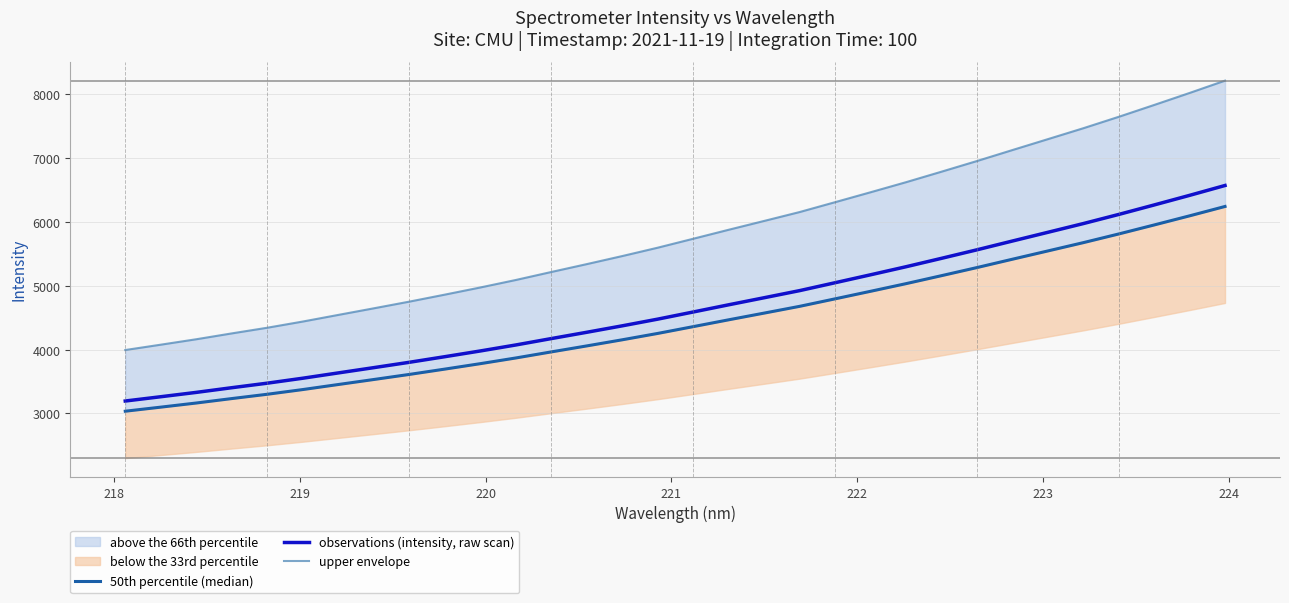

What is the lowest value of the observations (intensity, raw scan) series?

3195.2